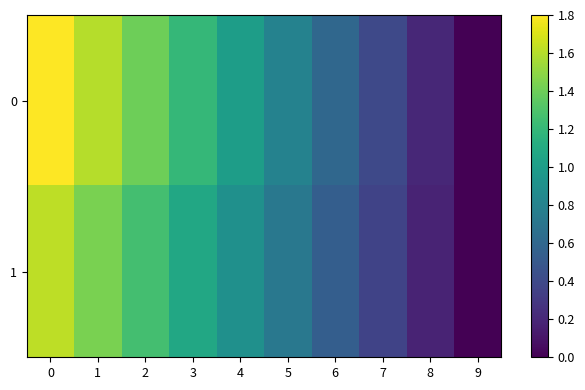

List the series in order of their overall mean, lowest first.

1, 0